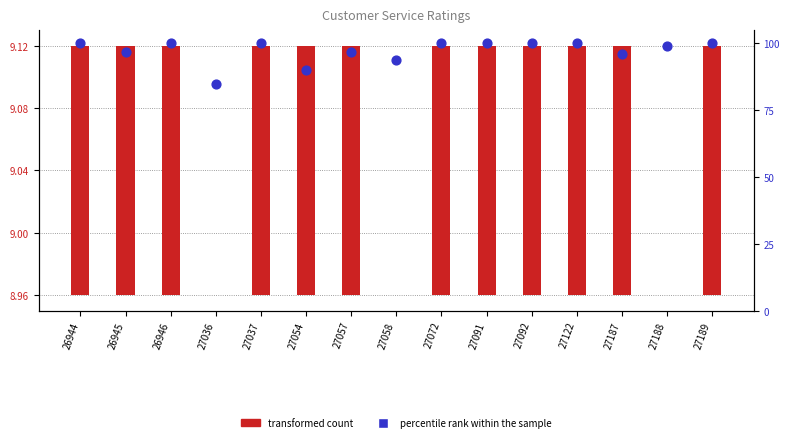

At how many categories does at least one series exceed 78?

15